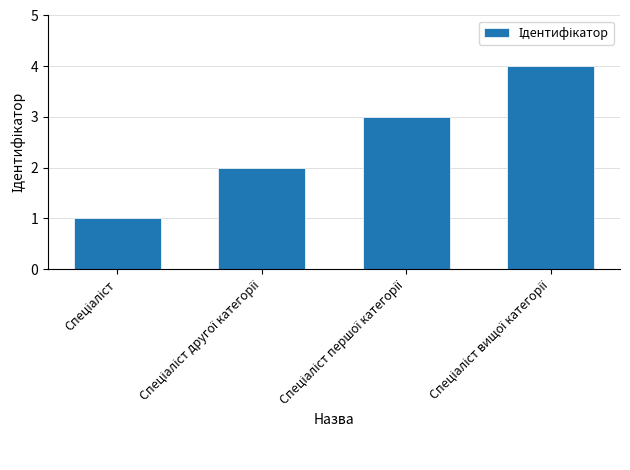

What is the sum of all values?

10